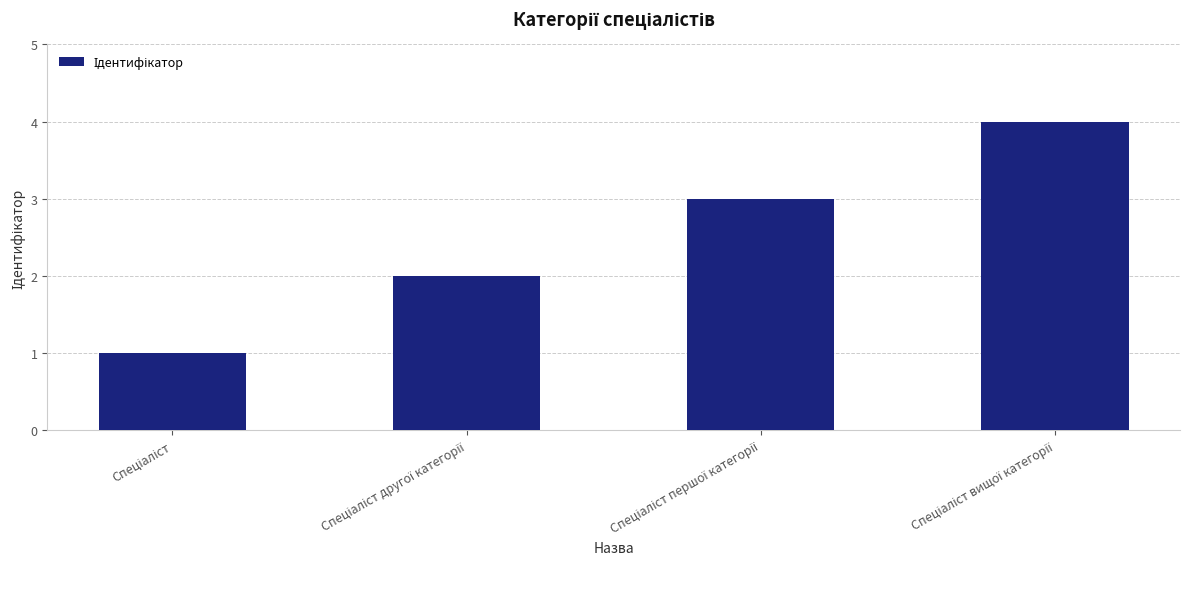

How many series are shown in this chart?

1